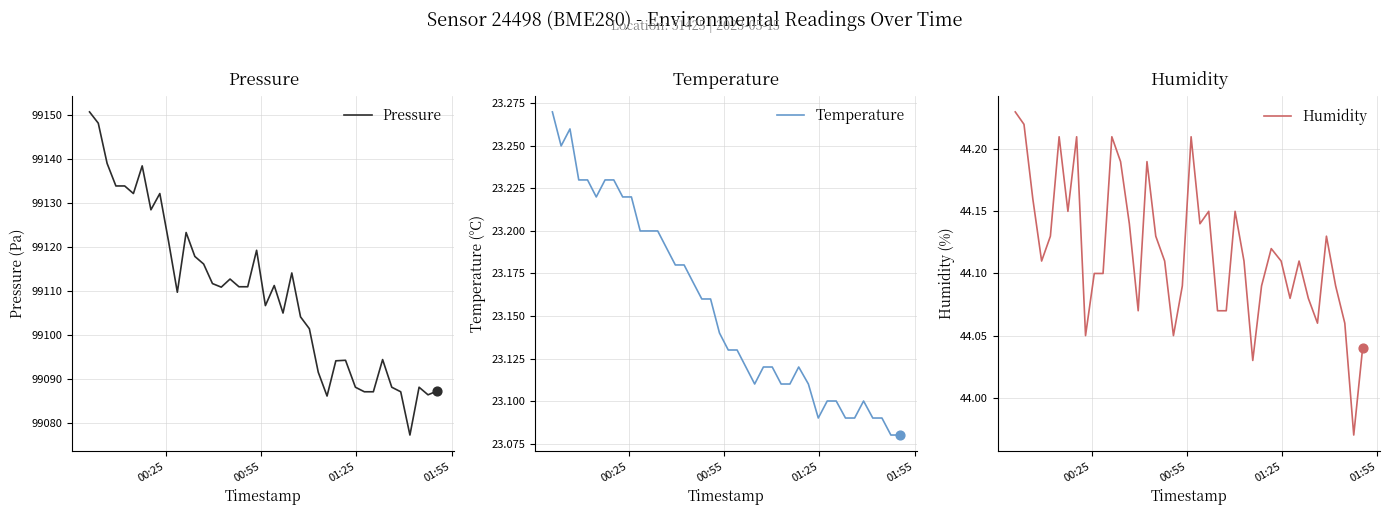

At how many categories does at least one series exceed 70153?

40